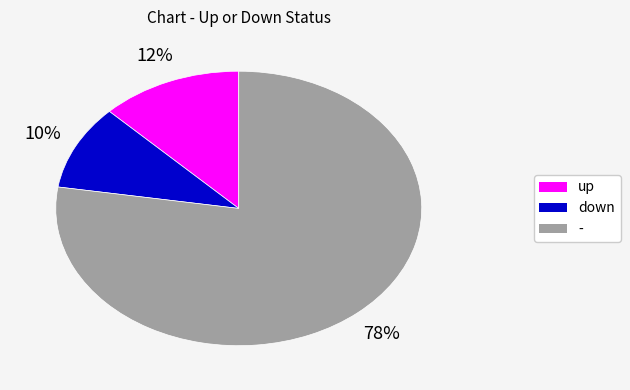

What is the largest slice in the pie chart?

-